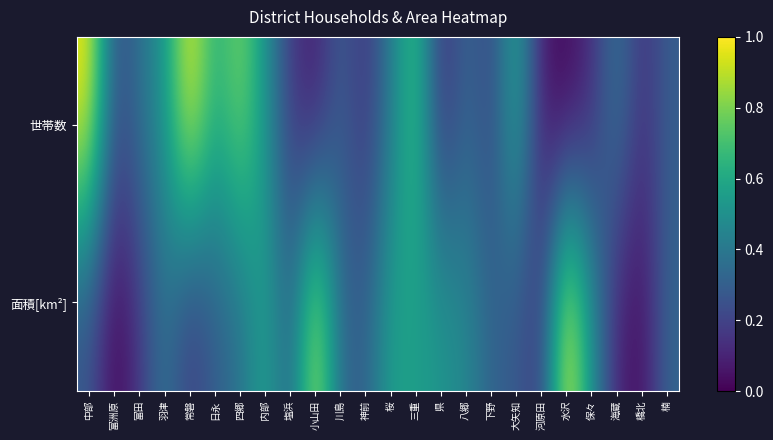

At which category is the sum across all series the highest?

三重